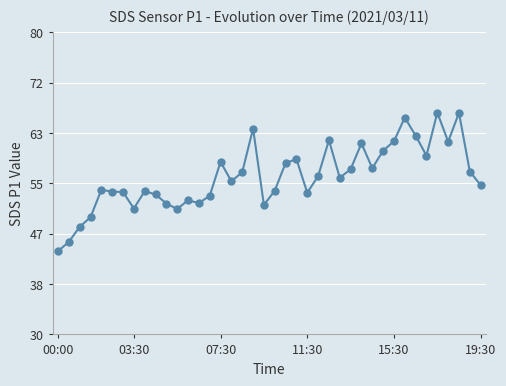

How many lines are shown in the chart?

1